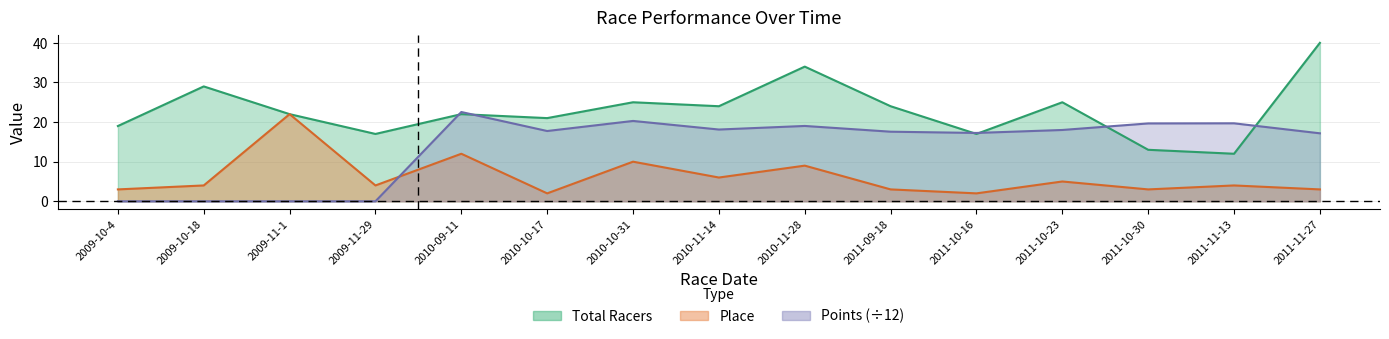

The value of Place at 2009-11-29 is 5.6. True or false?

False